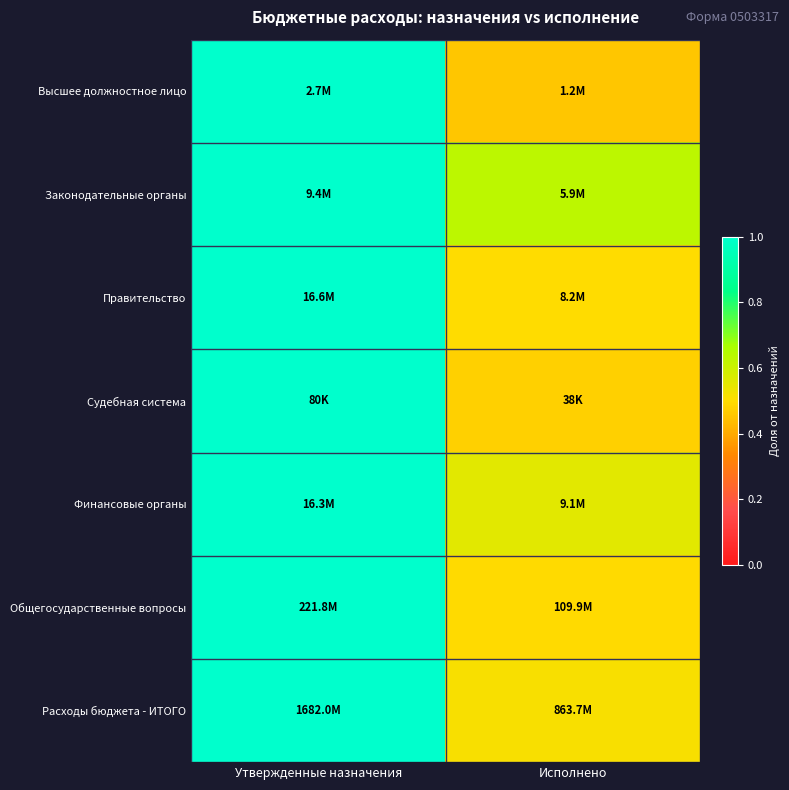

Rank the series at Исполнено from lowest to highest value.

Высшее должностное лицо, Судебная система, Общегосударственные вопросы, Правительство, Расходы бюджета - ИТОГО, Финансовые органы, Законодательные органы